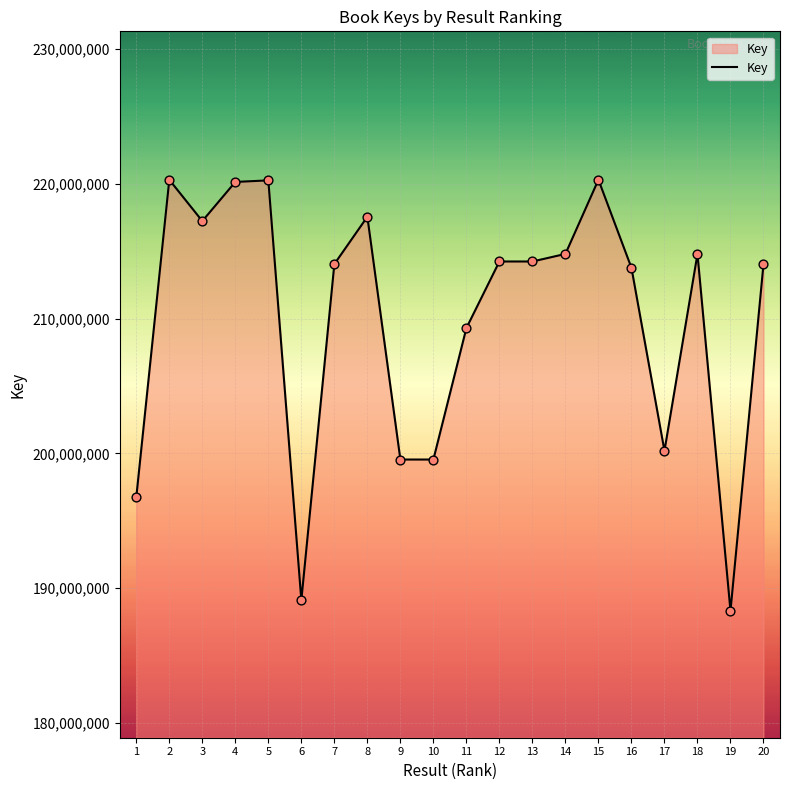

What is the ratio of the value at 20 to the value at 5?

1.0